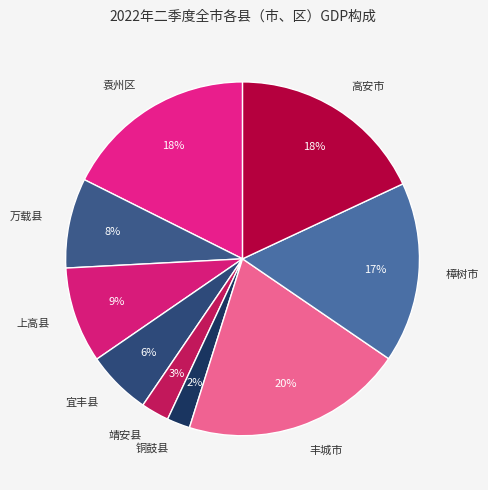

Is the sum of 丰城市 and 万载县 greater than half?

No